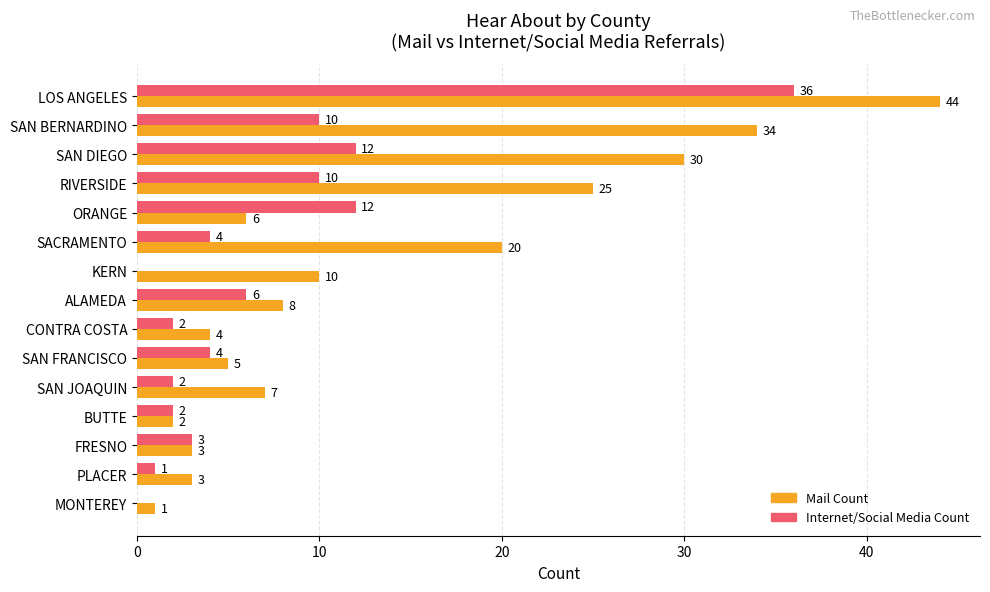

What is the sum of the Internet/Social Media Count values at SAN BERNARDINO and SAN JOAQUIN?

12